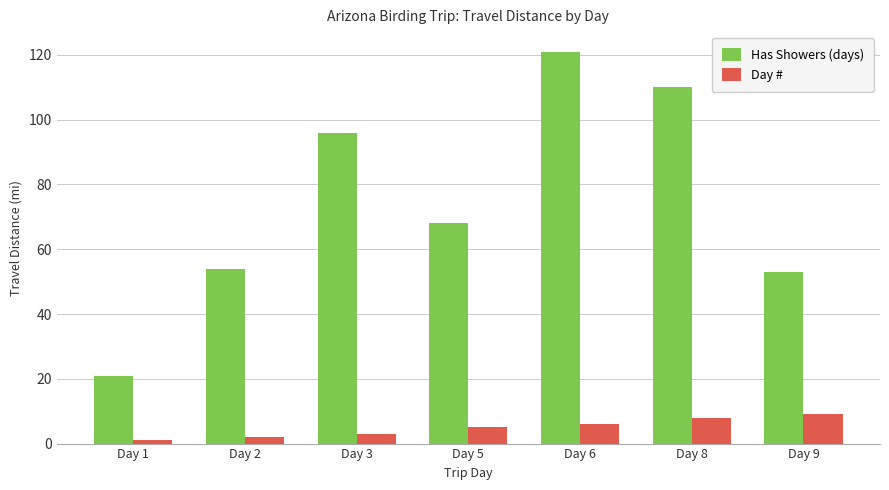

How many bars are there in total?

14